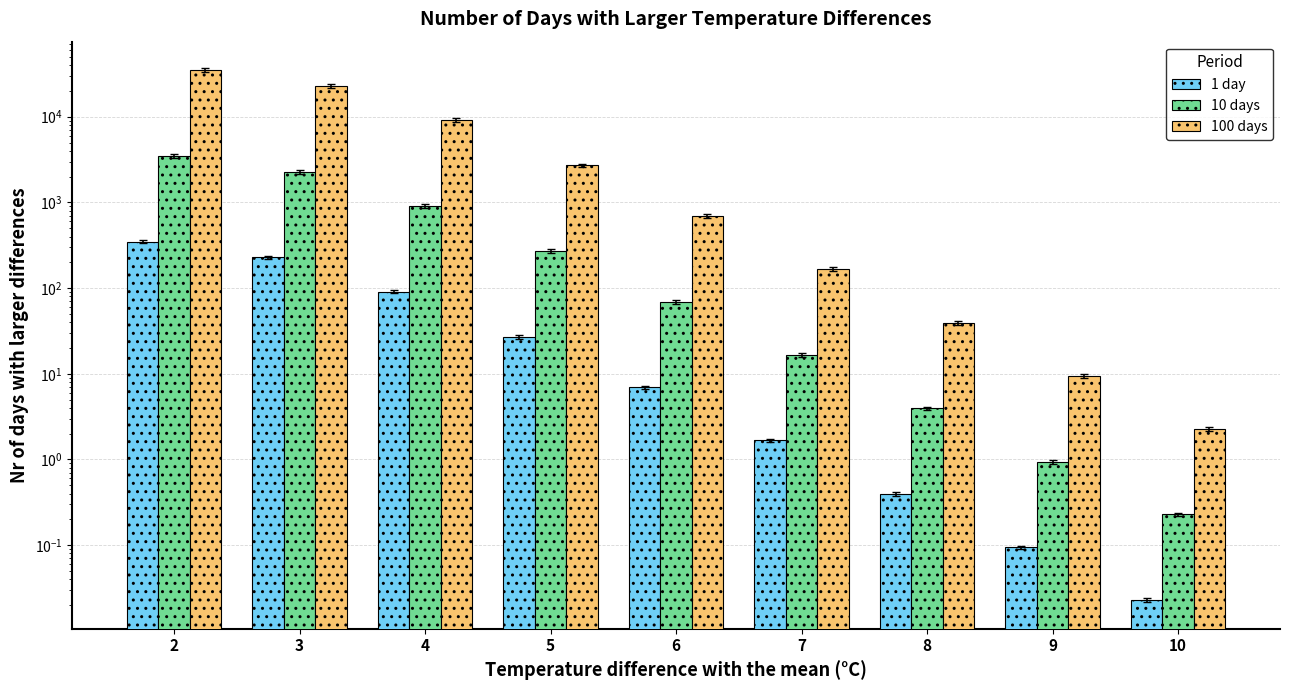

Does the chart contain any negative values?

No